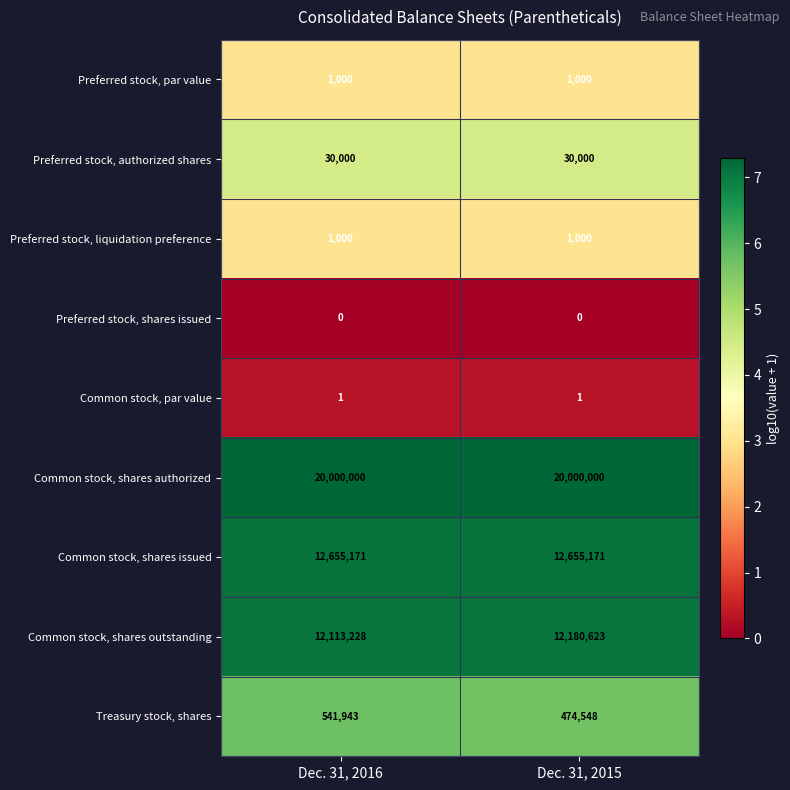

What is the minimum value for Treasury stock, shares?

474548